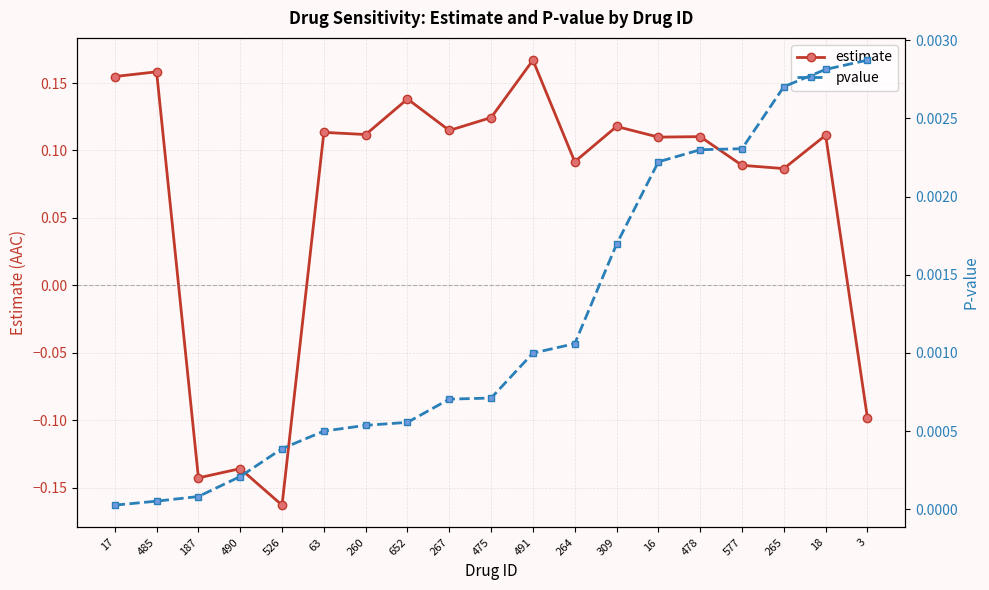

Which category has the lowest value across all series?

526